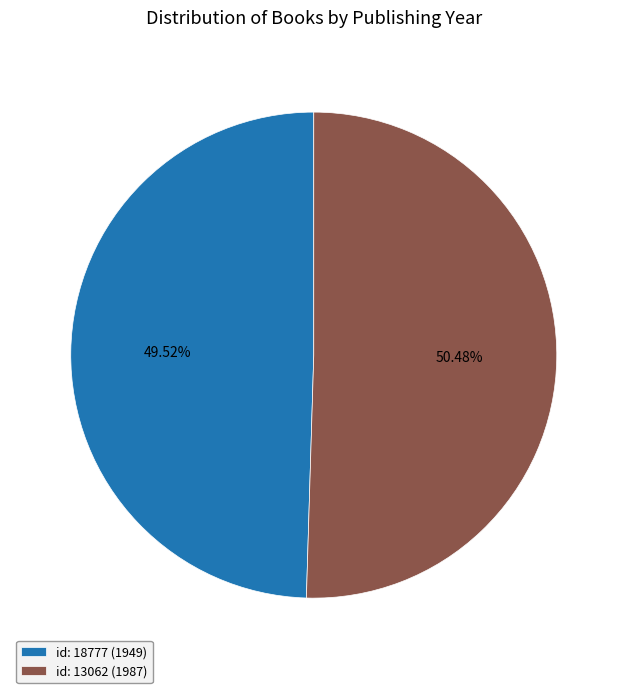

Approximately how many times larger is the value at id: 13062 (1987) compared to id: 18777 (1949)?

1.0